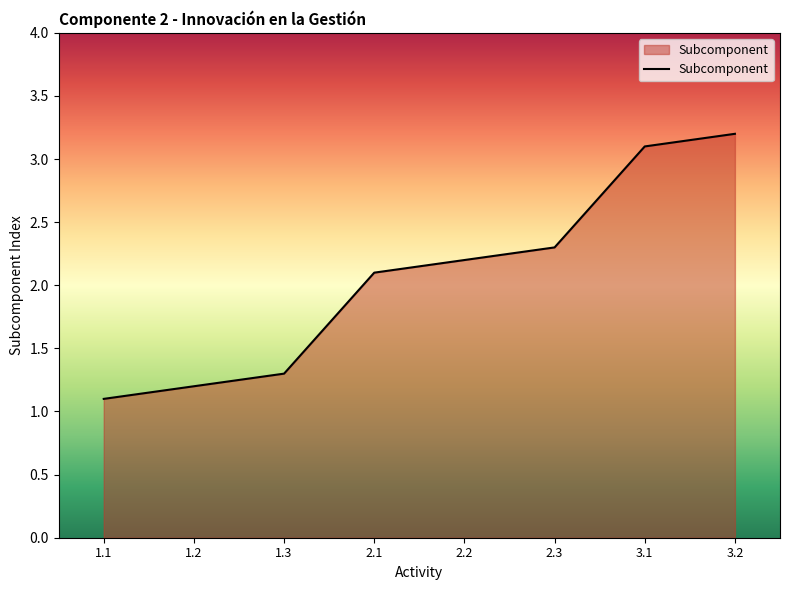

What is the difference between the maximum and minimum values?

2.1